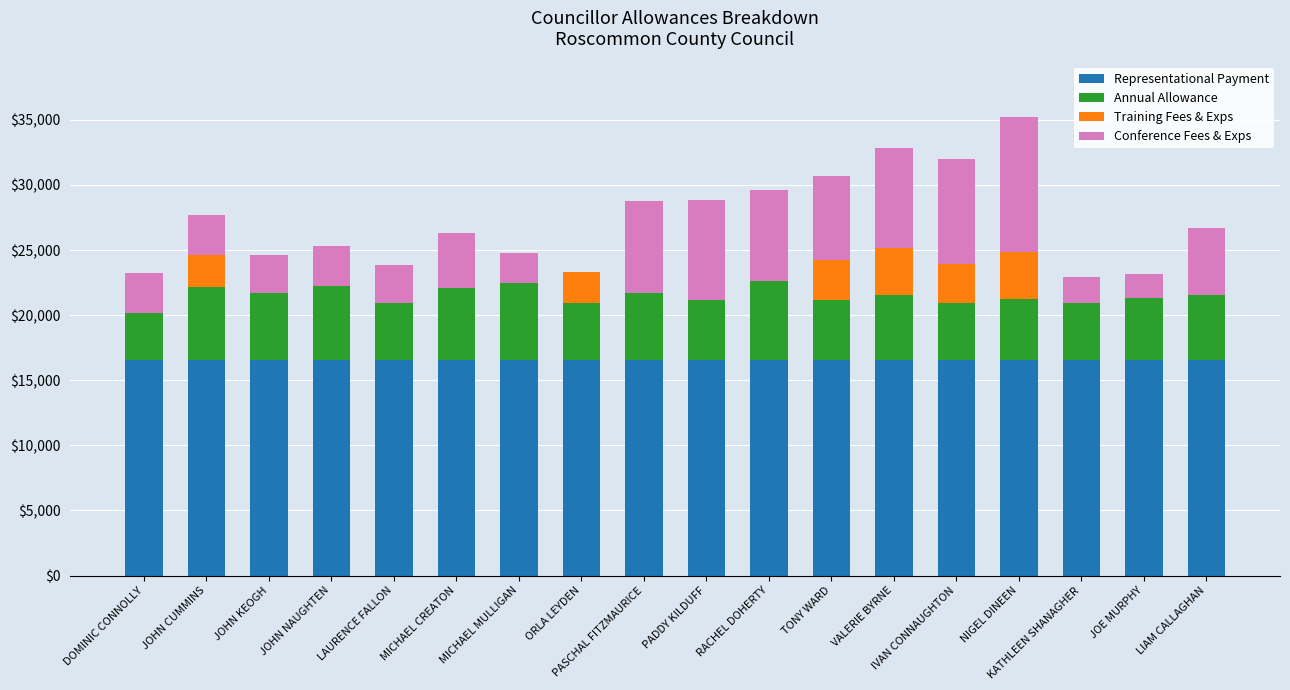

The value of Representational Payment at JOHN NAUGHTEN is 16568.0. True or false?

True